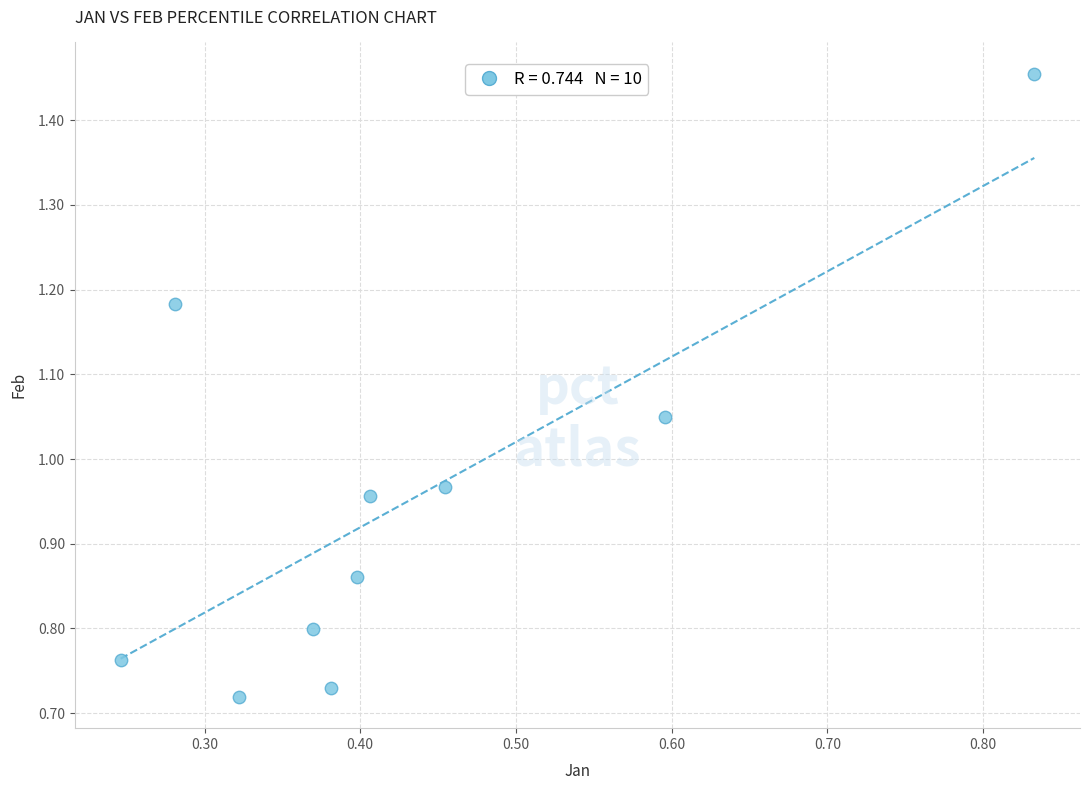

What is the range of X values (max minus min)?

0.6